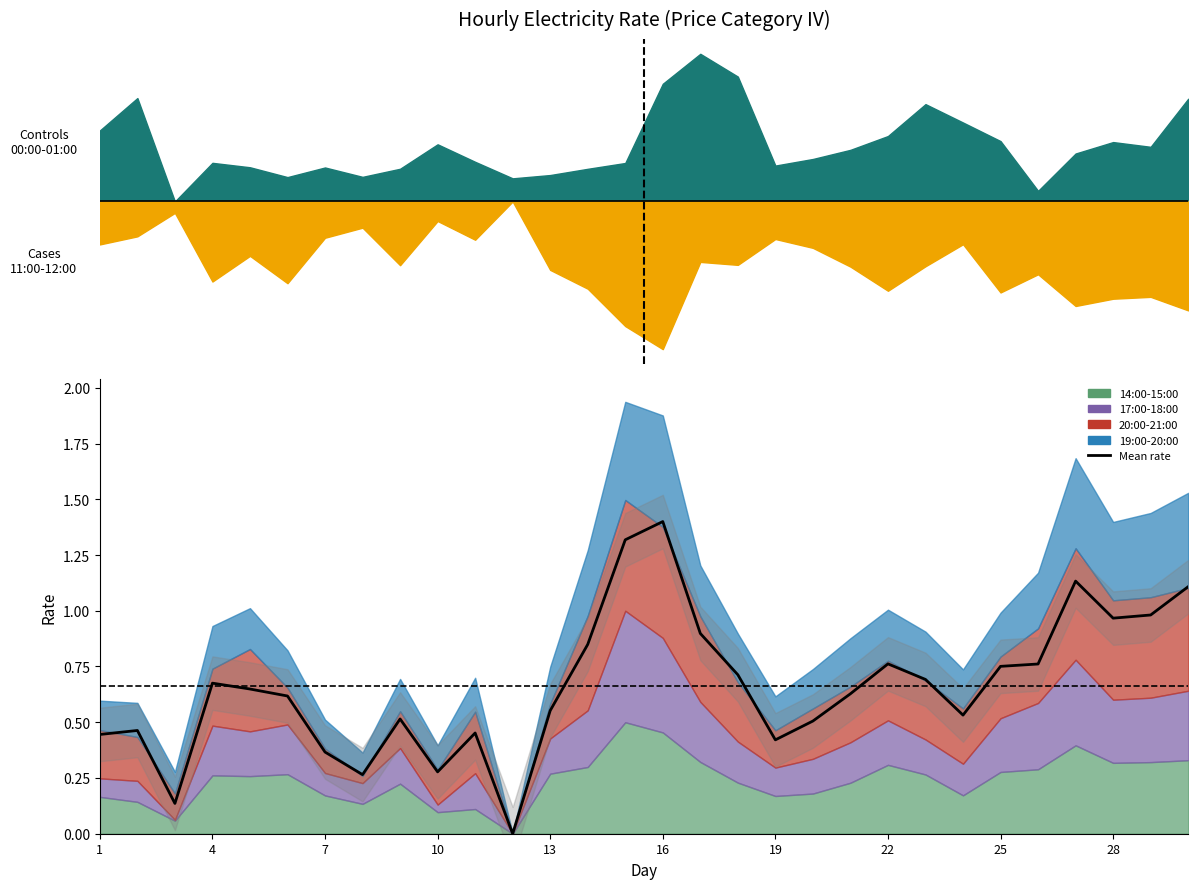

How many points are higher than both their immediate neighbors (excluding endpoints)?

7